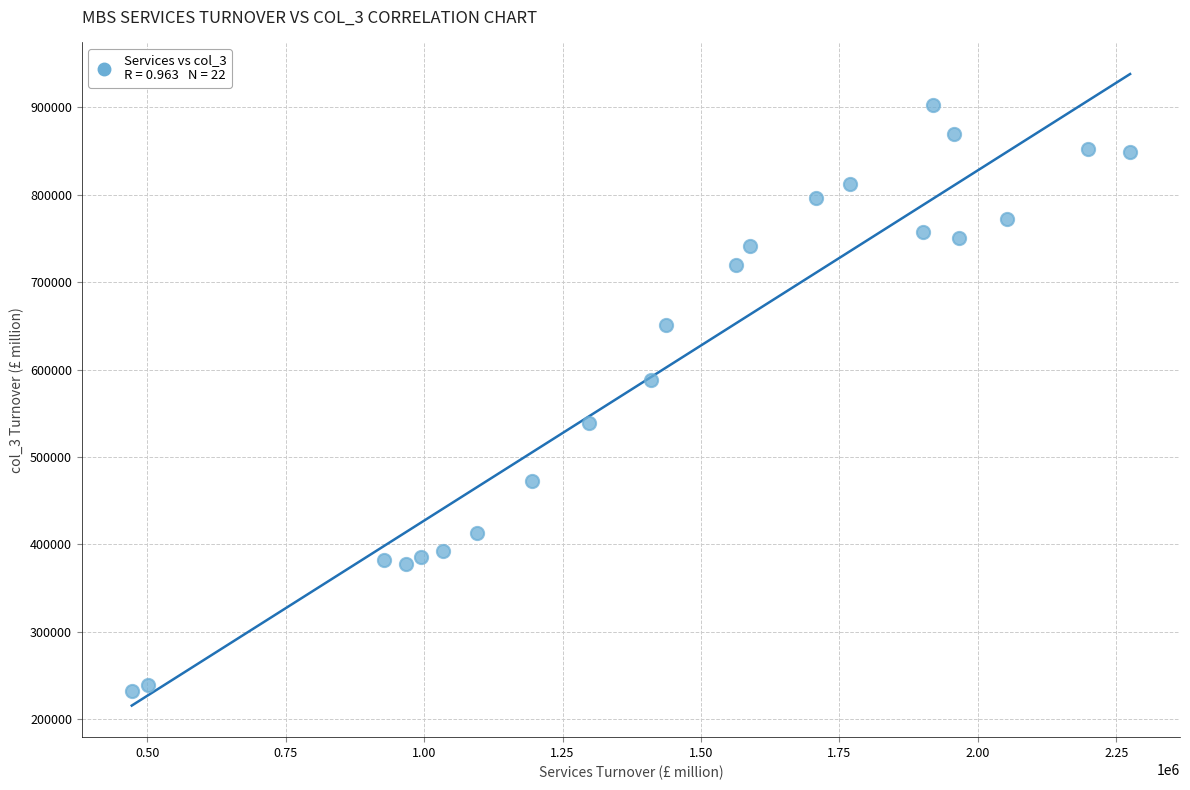

What is the range of Y values (max minus min)?

669262.0